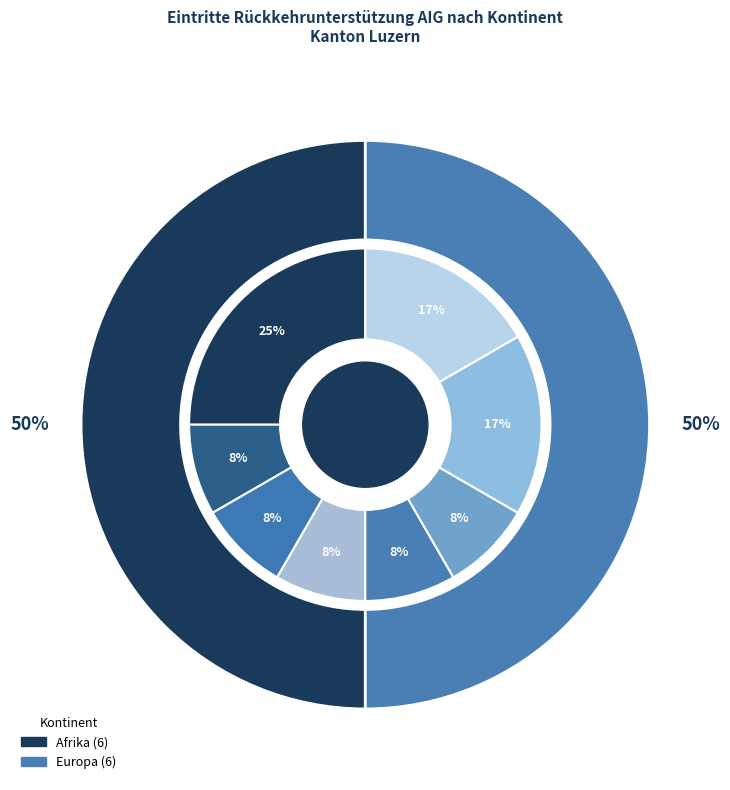

The Ozeanien slice represents 0% of the pie. True or false?

True